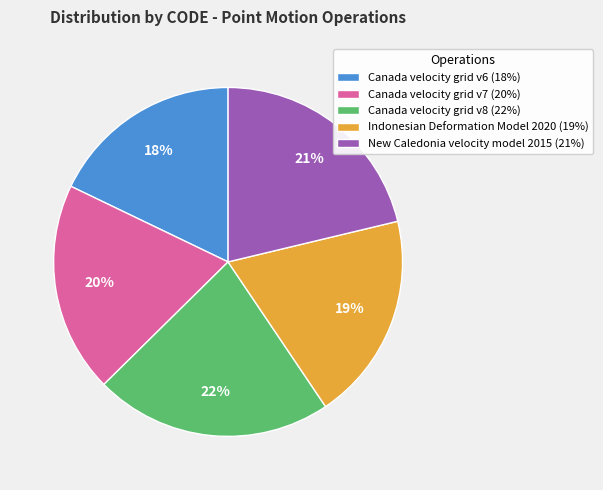

Does any single category account for the majority?

No